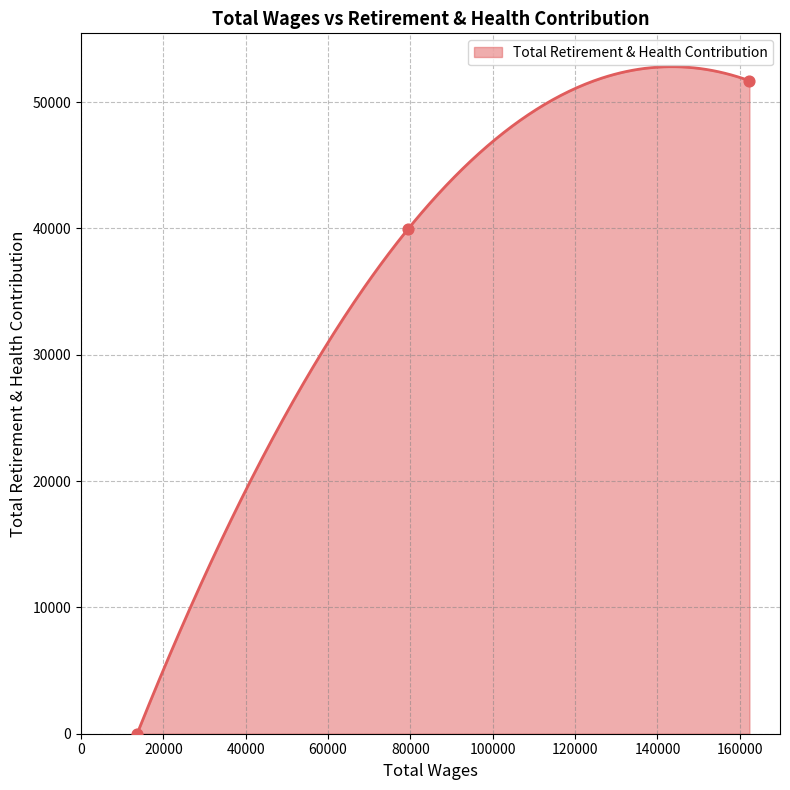

What is the ratio of the value at 79425.0 to the value at 162322.0?

0.8